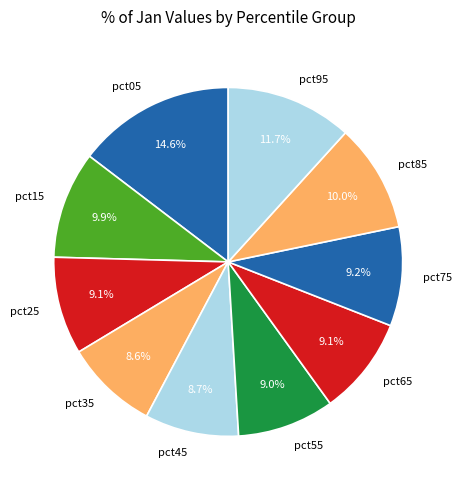

To the nearest percent, what is the difference between the largest and smallest slice percentages?

6%